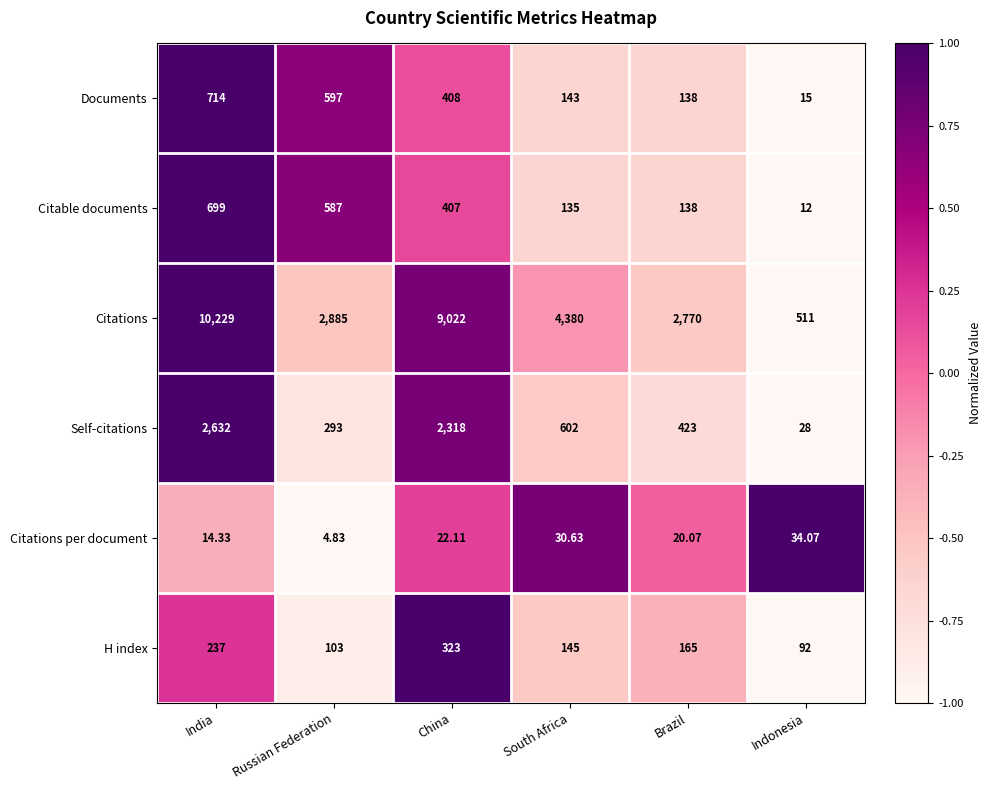

At which category does the chart reach its peak across all series?

India